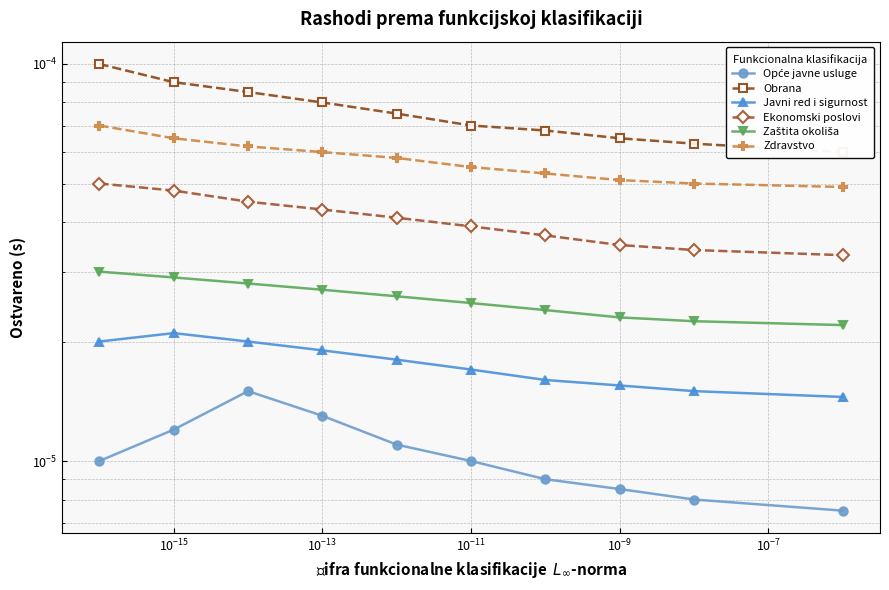

How many lines are shown in the chart?

6